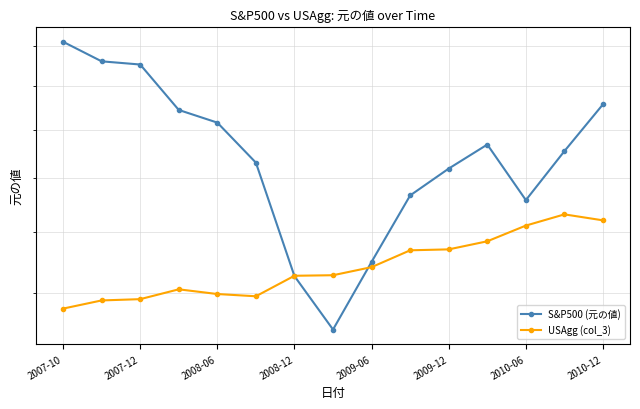

How many lines are shown in the chart?

2